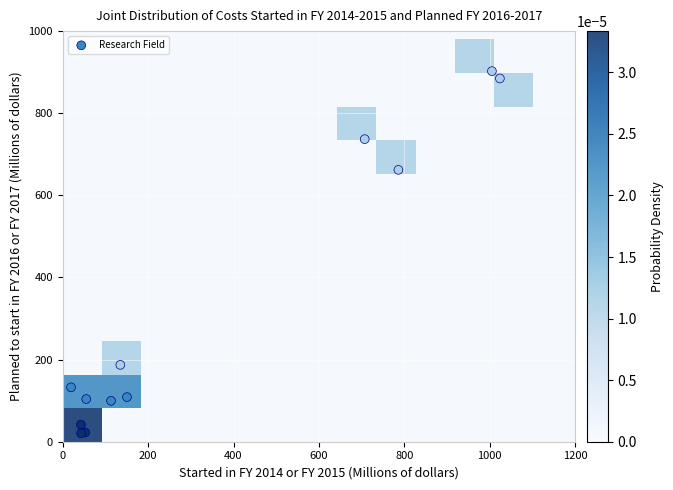

What Y value in the scatter plot is closest to 461?

662.1